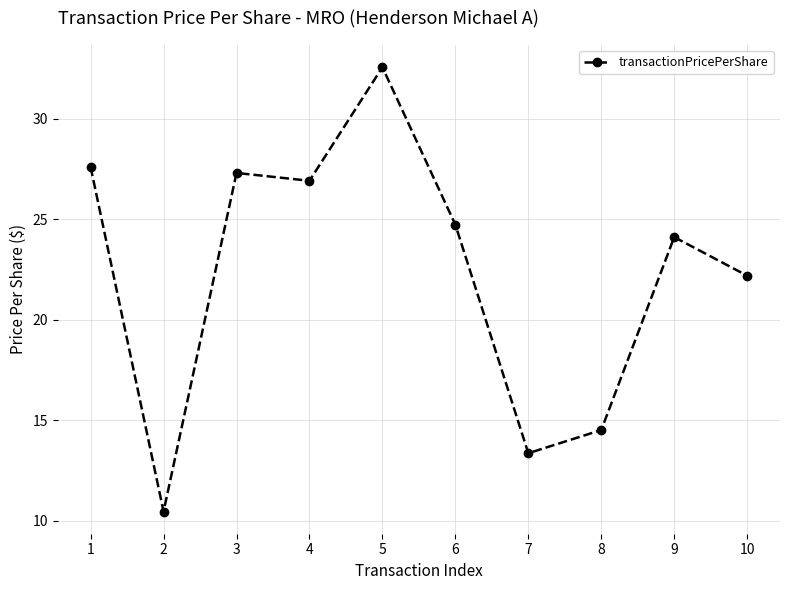

Is this an area chart (filled region under the line)?

No